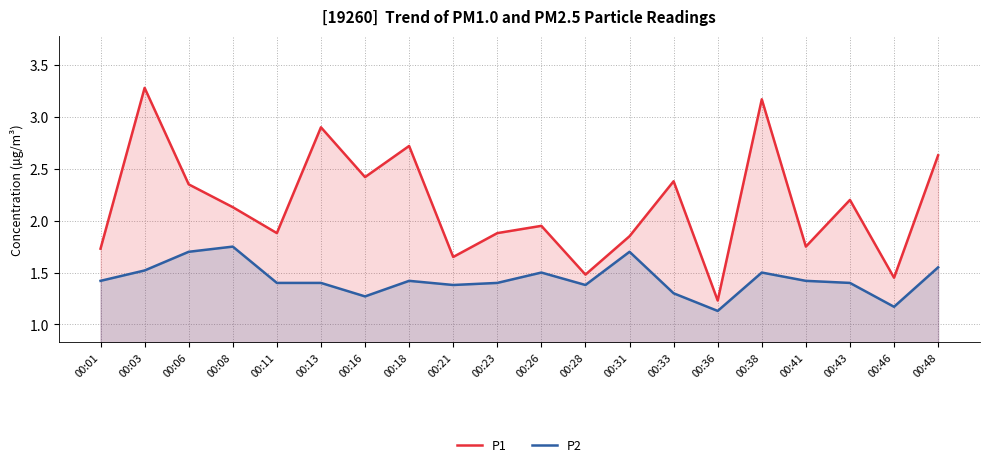

What are all the series names shown in the legend?

P1, P2